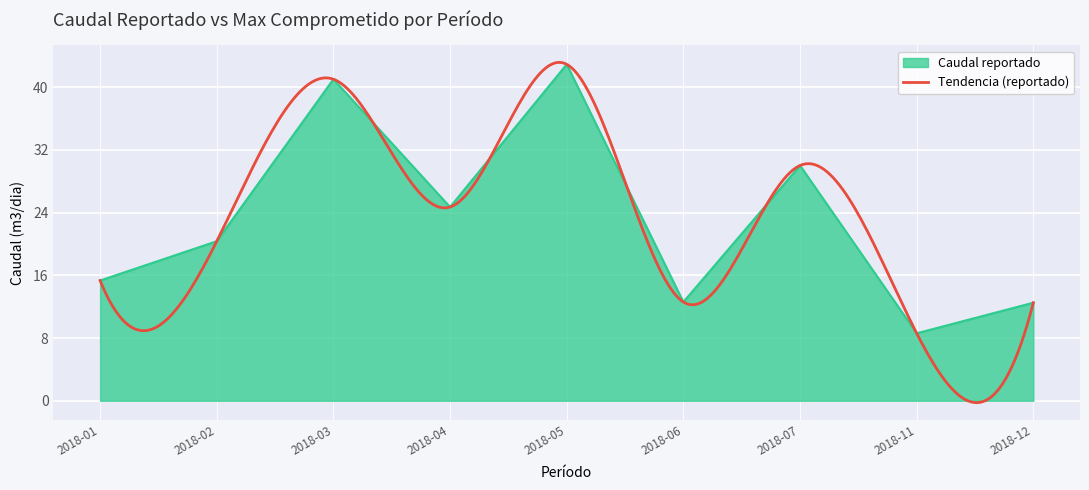

What is the difference between the maximum and minimum values?

34.3